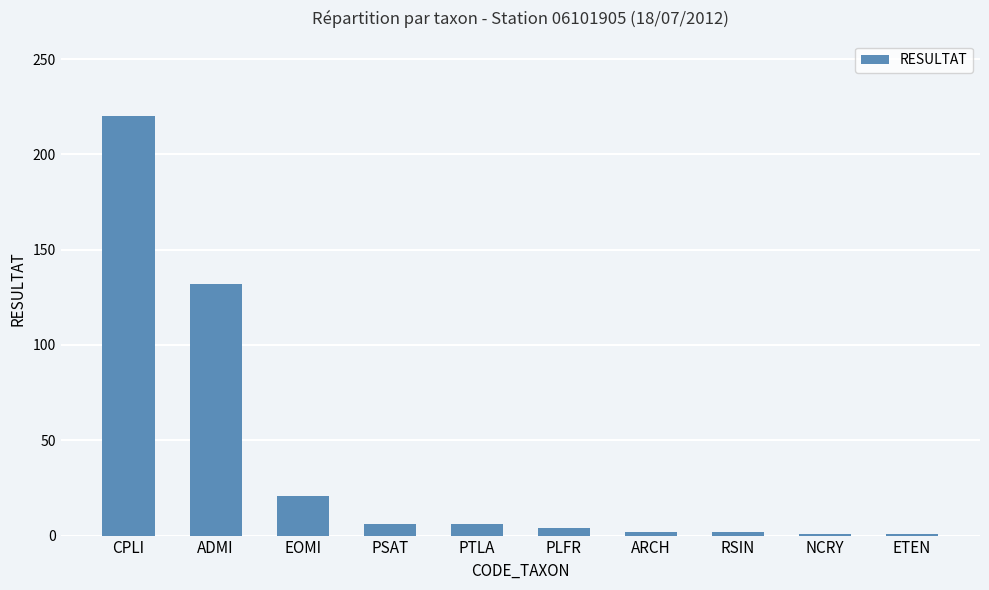

At which label does the data first exceed 6?

CPLI